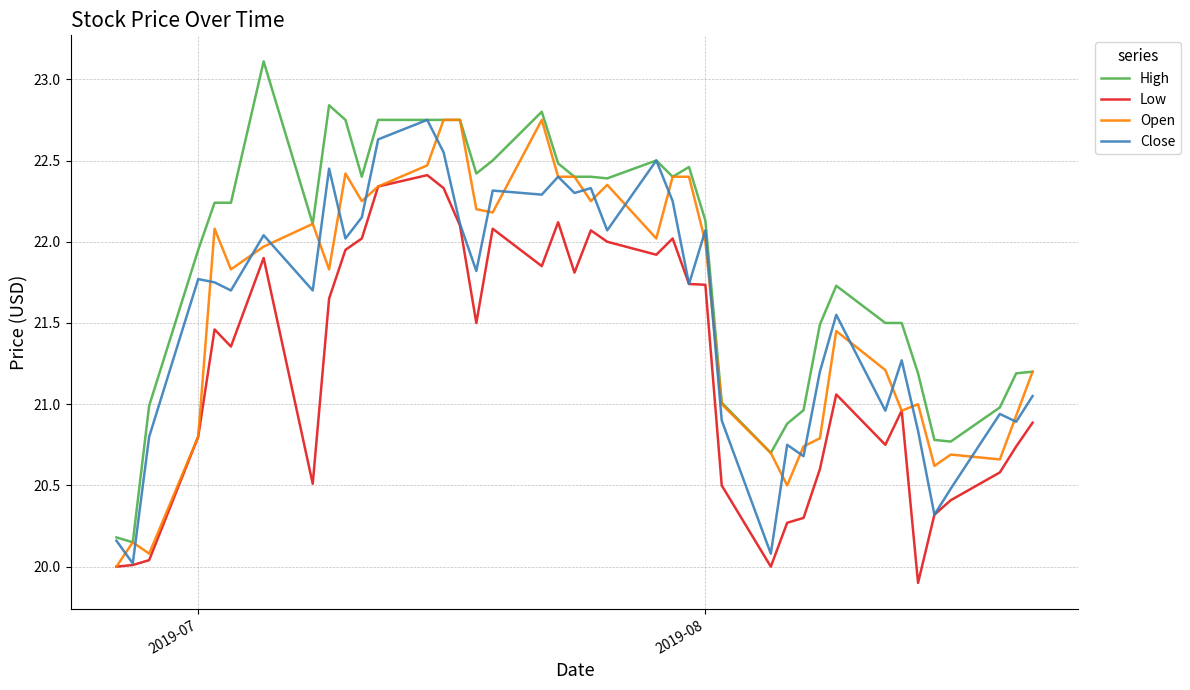

Which series has the largest total across all categories?

High